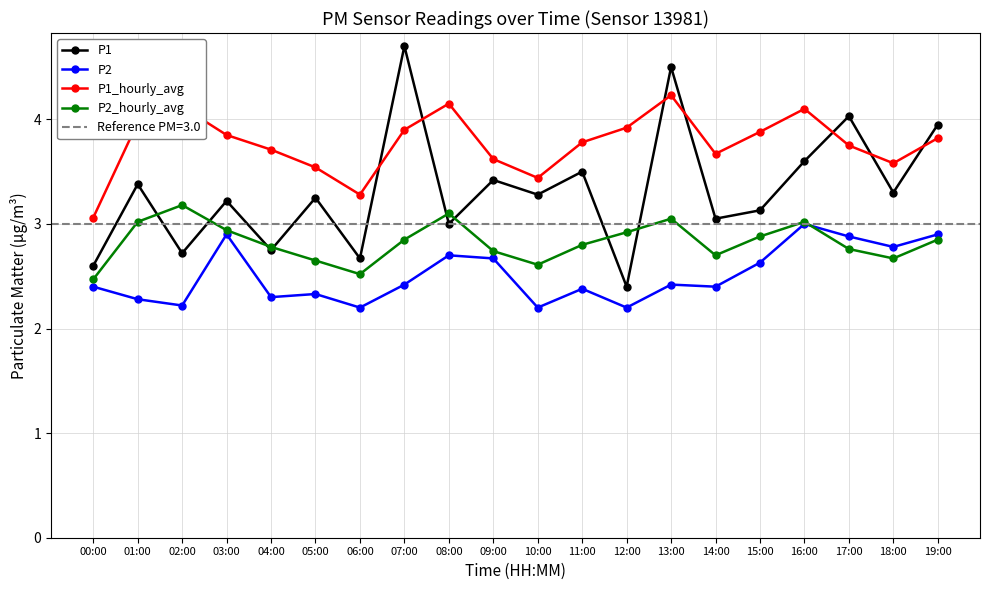

What is the lowest value of the P1 series?

2.4